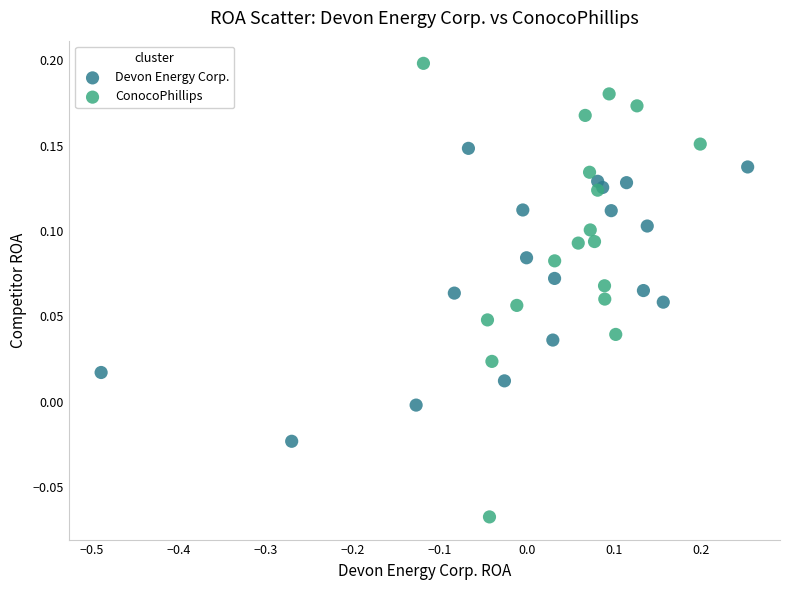

Which series contains the lowest Y value?

ConocoPhillips